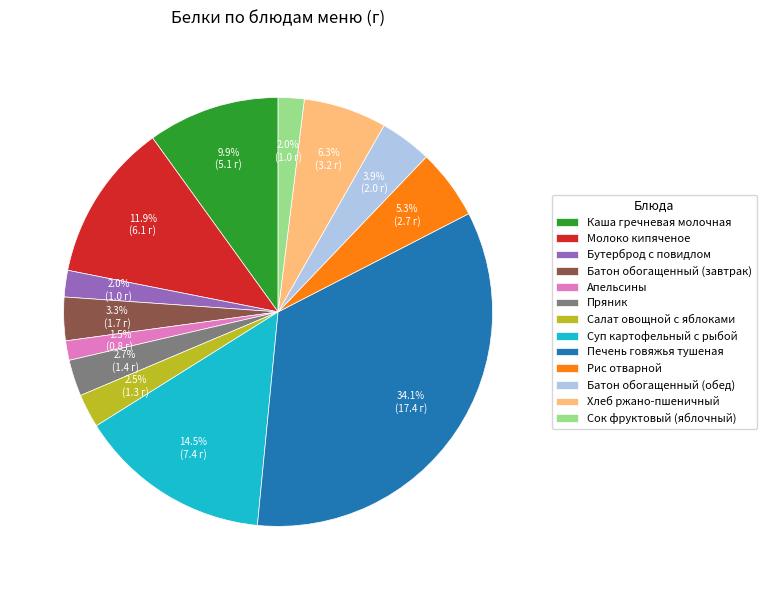

To the nearest percent, what is the difference between the Хлеб ржано-пшеничный and Суп картофельный с рыбой slice percentages?

8%